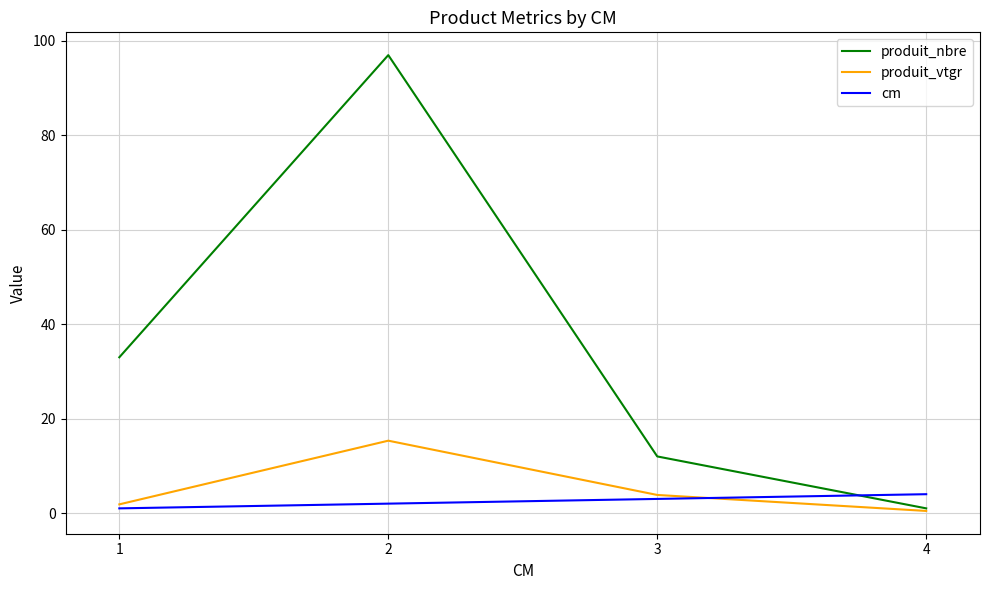

Reading left to right, list all the values displayed in this chart.

produit_nbre: 33.0	97.0	12.0	1.0
produit_vtgr: 1.8	15.3	3.8	0.5
cm: 1.0	2.0	3.0	4.0